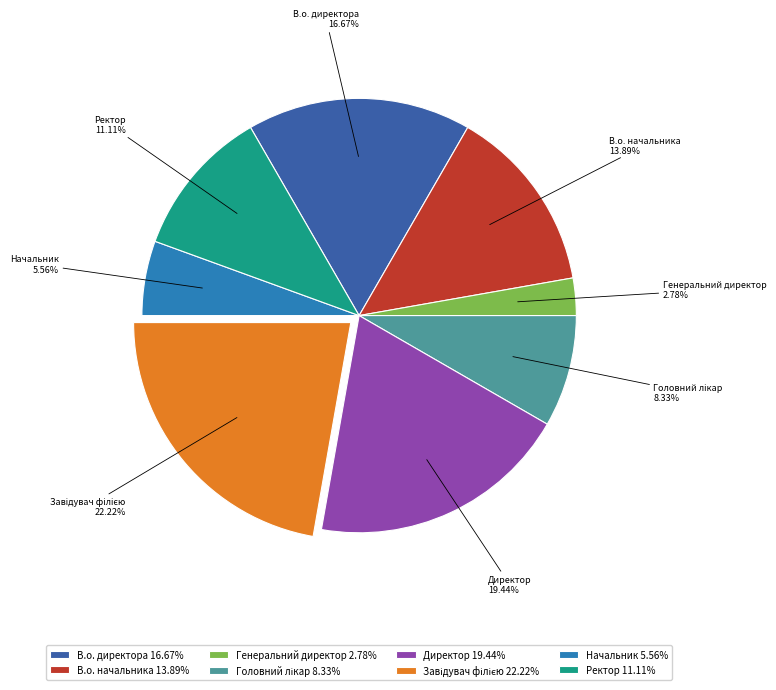

True or false: В.о. начальника accounts for 3% of the total.

False